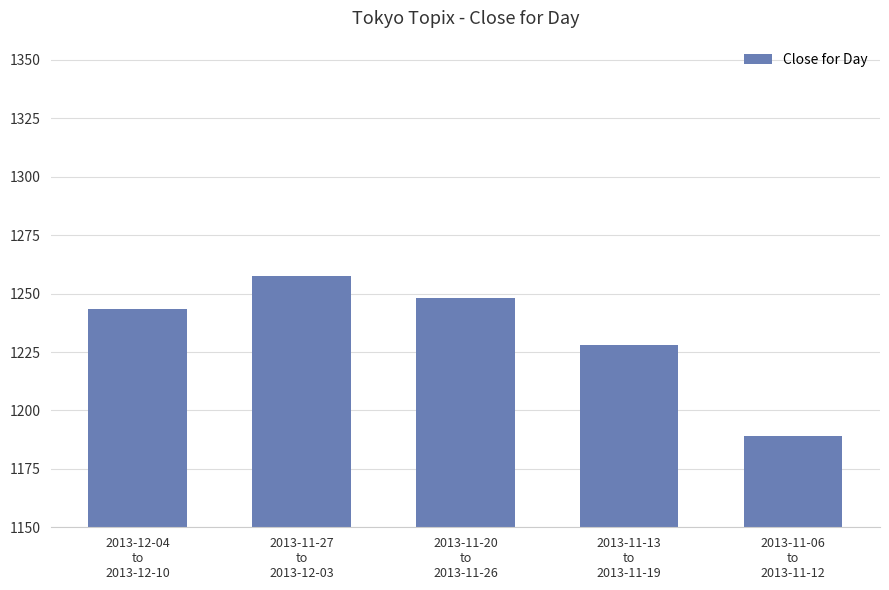

What is the ratio of the value at 2013-12-04
to
2013-12-10 to the value at 2013-11-20
to
2013-11-26?

1.0